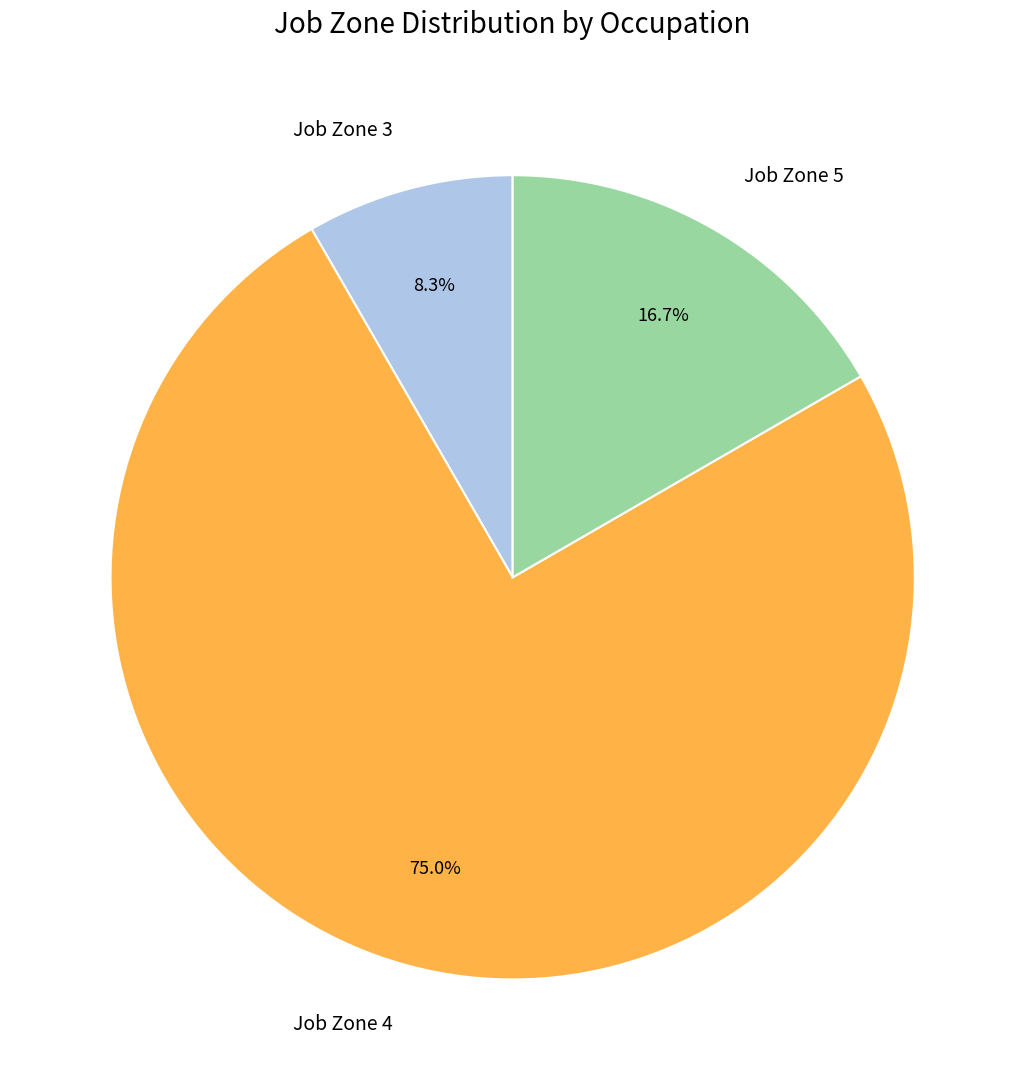

Is there any slice that represents more than half of the pie?

Yes